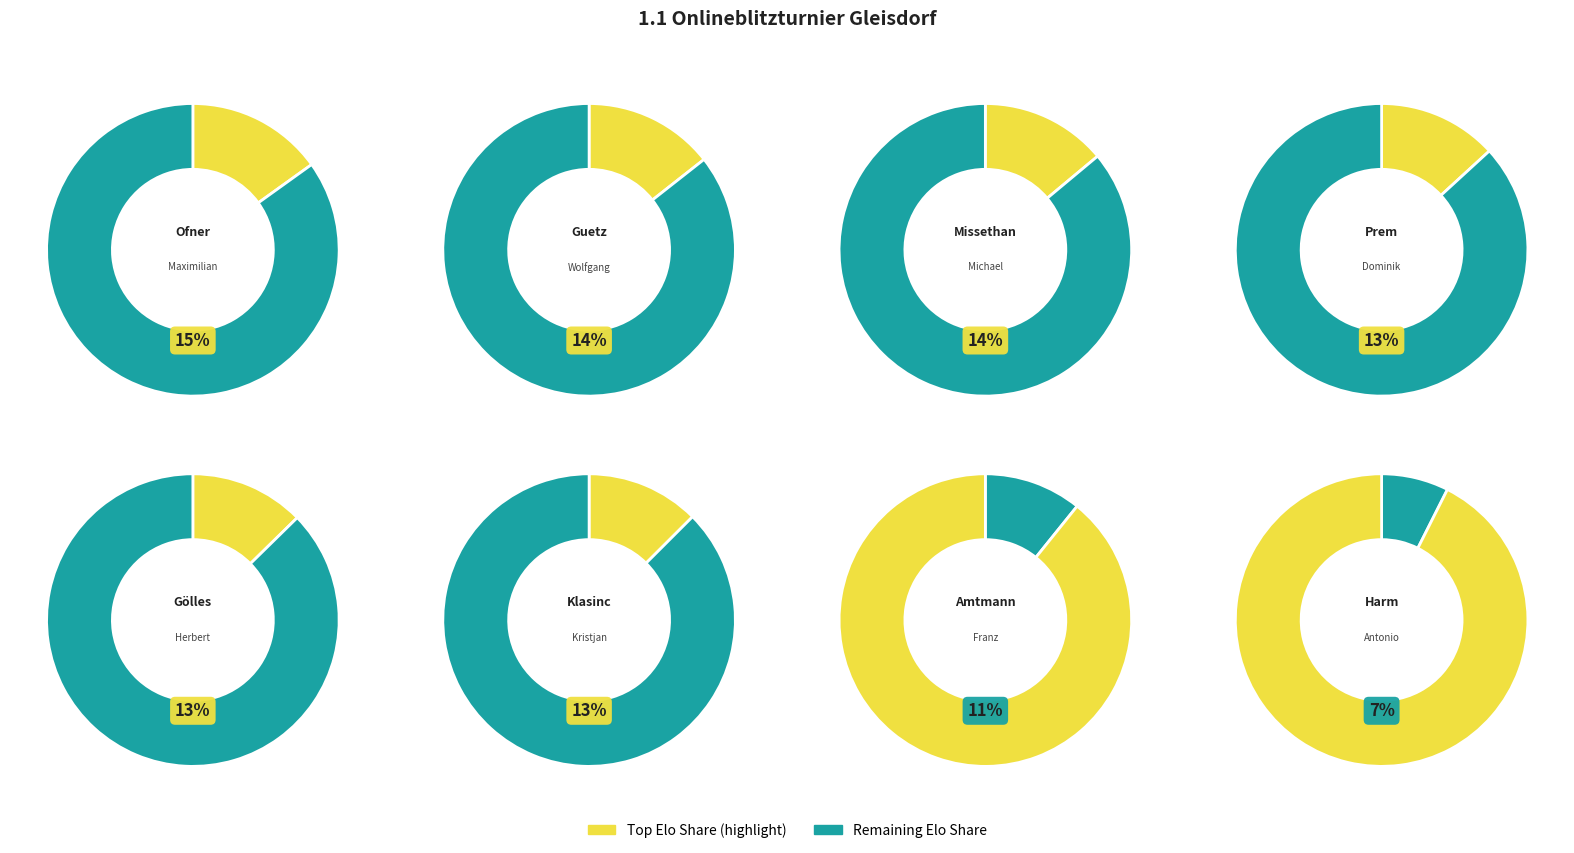

Which category has the smallest portion of the pie?

Harm Antonio